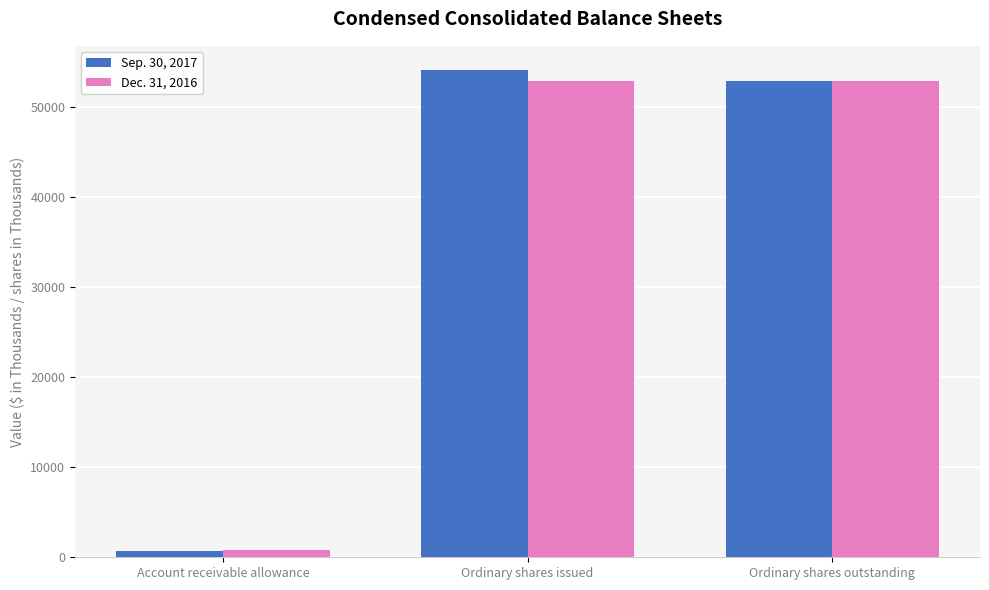

True or false: Sep. 30, 2017 has a value of 79475 at Ordinary shares issued.

False